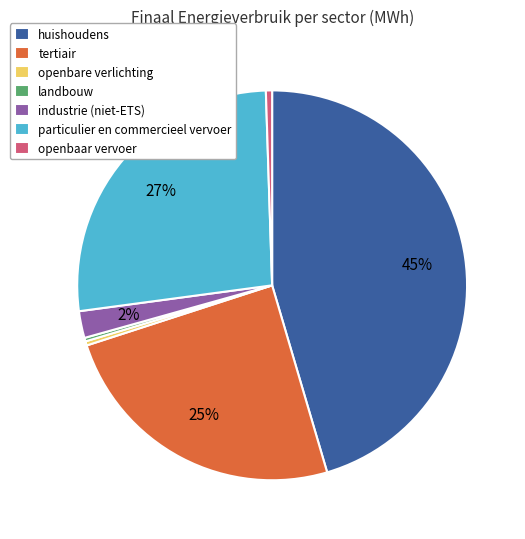

Do openbare verlichting and tertiair together represent more than half of the pie?

No